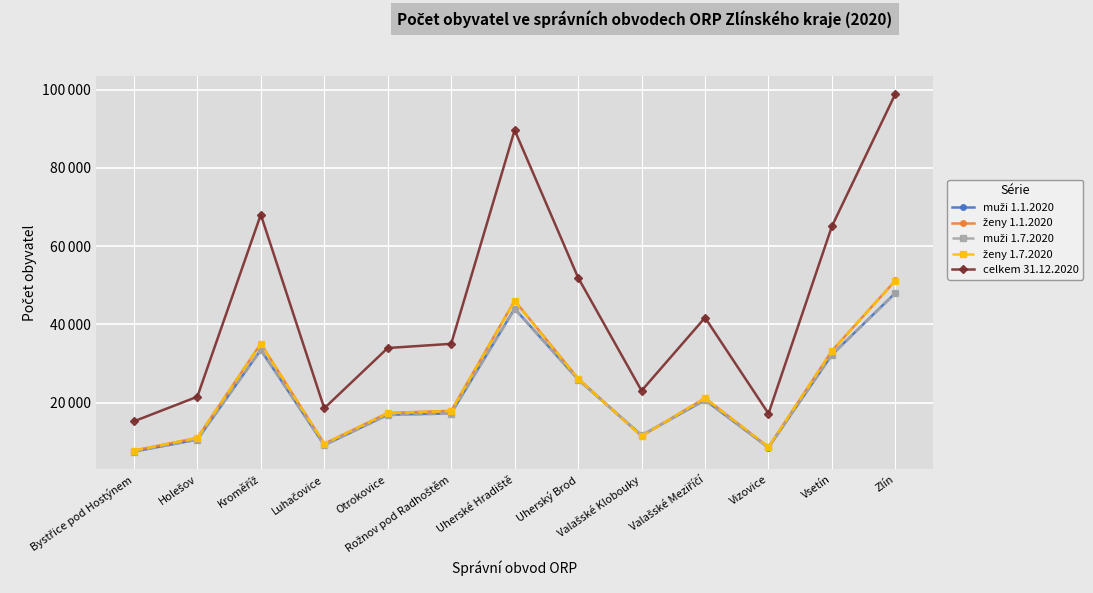

Reading left to right, extract all data points from this chart.

muži 1.1.2020: Bystřice pod Hostýnem=7492	Holešov=10557	Kroměříž=33472	Luhačovice=9130	Otrokovice=16917	Rožnov pod Radhoštěm=17263	Uherské Hradiště=44031	Uherský Brod=25936	Valašské Klobouky=11646	Valašské Meziříčí=20655	Vizovice=8526	Vsetín=32254	Zlín=48070
ženy 1.1.2020: Bystřice pod Hostýnem=7750	Holešov=10983	Kroměříž=35089	Luhačovice=9494	Otrokovice=17359	Rožnov pod Radhoštěm=17912	Uherské Hradiště=46086	Uherský Brod=26173	Valašské Klobouky=11456	Valašské Meziříčí=21176	Vizovice=8627	Vsetín=33268	Zlín=51233
muži 1.7.2020: Bystřice pod Hostýnem=7505	Holešov=10537	Kroměříž=33379	Luhačovice=9117	Otrokovice=16808	Rožnov pod Radhoštěm=17213	Uherské Hradiště=43907	Uherský Brod=25841	Valašské Klobouky=11640	Valašské Meziříčí=20619	Vizovice=8539	Vsetín=32180	Zlín=47945
ženy 1.7.2020: Bystřice pod Hostýnem=7752	Holešov=10996	Kroměříž=35011	Luhačovice=9480	Otrokovice=17307	Rožnov pod Radhoštěm=17865	Uherské Hradiště=45994	Uherský Brod=26082	Valašské Klobouky=11463	Valašské Meziříčí=21138	Vizovice=8667	Vsetín=33213	Zlín=51176
celkem 31.12.2020: Bystřice pod Hostýnem=15225	Holešov=21519	Kroměříž=68082	Luhačovice=18567	Otrokovice=33972	Rožnov pod Radhoštěm=35043	Uherské Hradiště=89670	Uherský Brod=51960	Valašské Klobouky=23053	Valašské Meziříčí=41727	Vizovice=17212	Vsetín=65126	Zlín=98963